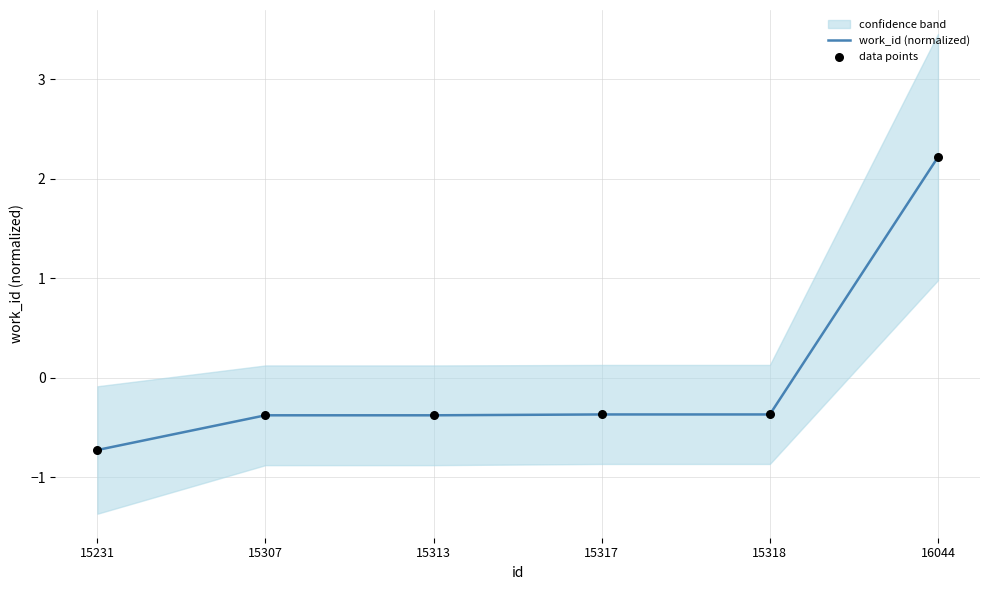

Is the value of data points at 15313 greater than the value of work_id (normalized) at 15317?

No